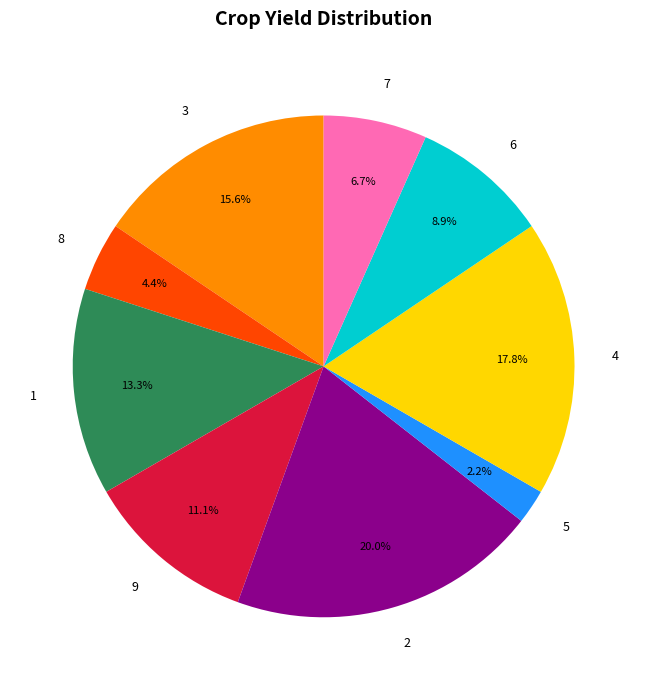

Which has a higher value, 2 or 3?

2